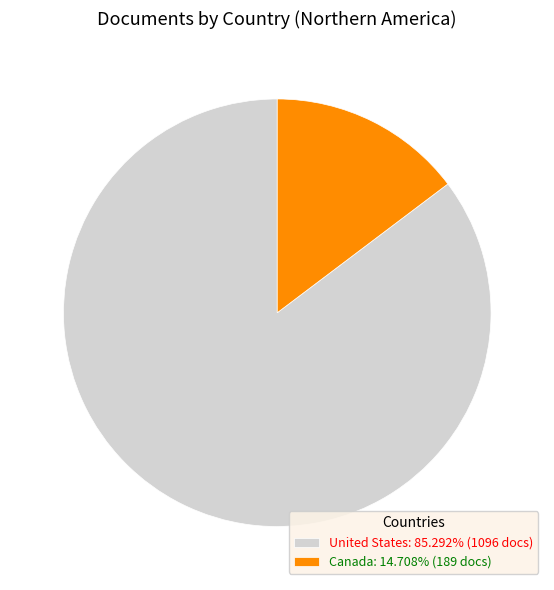

How many segments does this pie chart have?

2